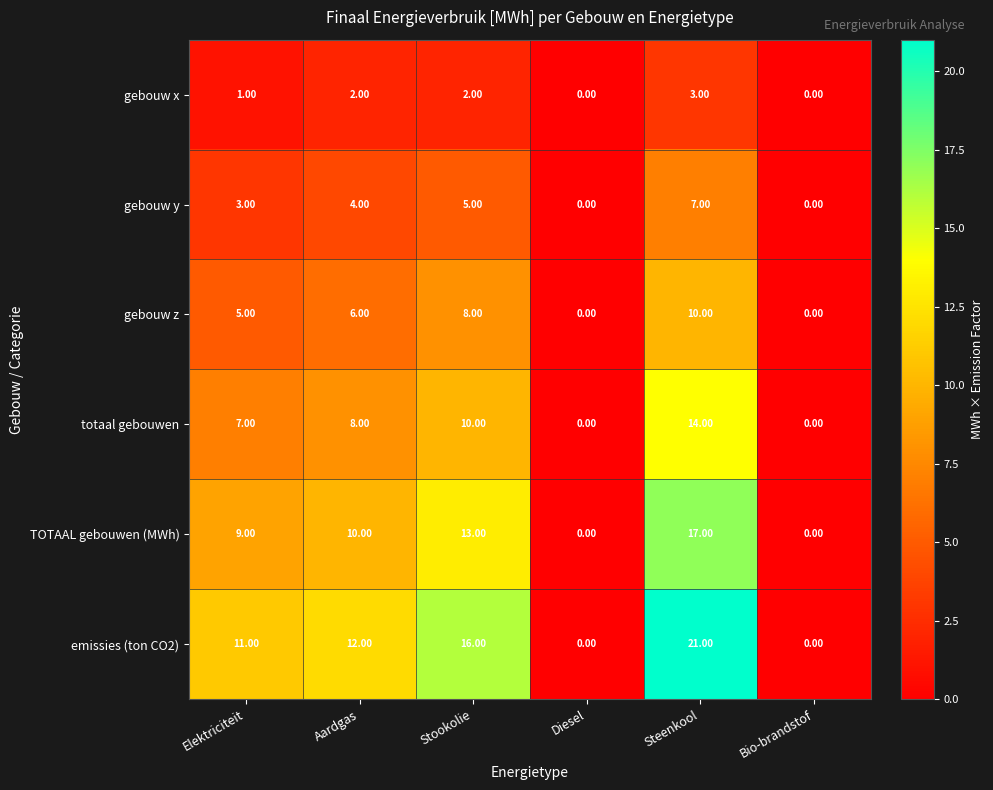

At Aardgas, list the series in order from largest to smallest.

emissies (ton CO2), TOTAAL gebouwen (MWh), totaal gebouwen, gebouw z, gebouw y, gebouw x